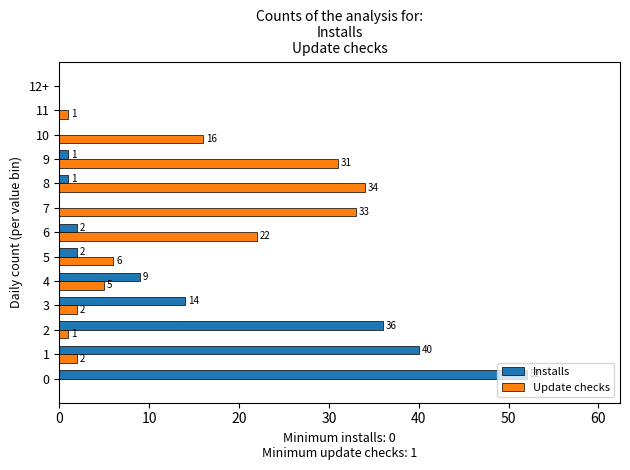

What is the spread (max minus min) of values at 8?

33